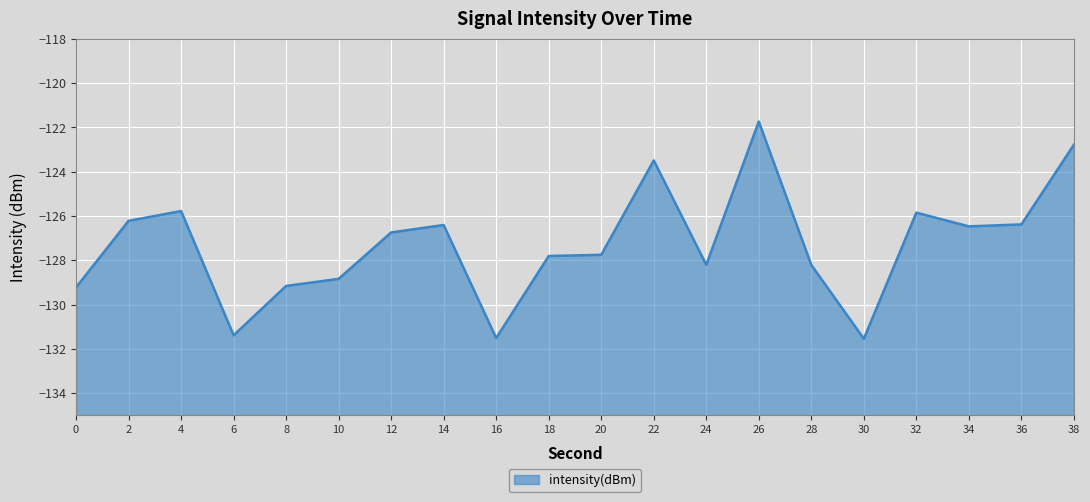

Which label corresponds to the largest value in the chart?

26